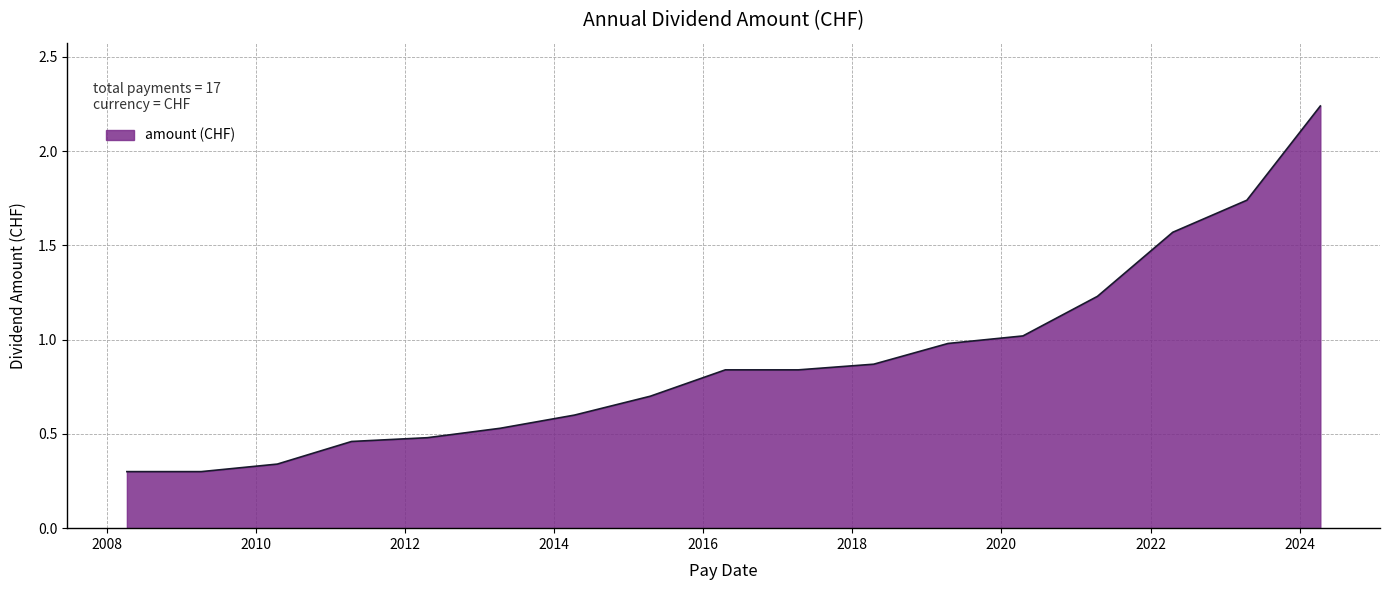

How many lines are shown in the chart?

1